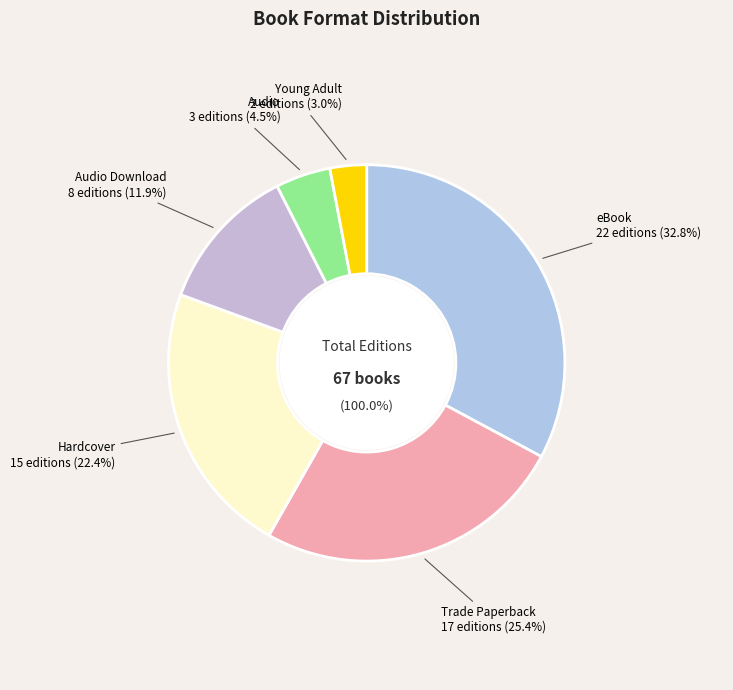

To the nearest percent, what is the difference between the Hardcover and Audio slice percentages?

18%